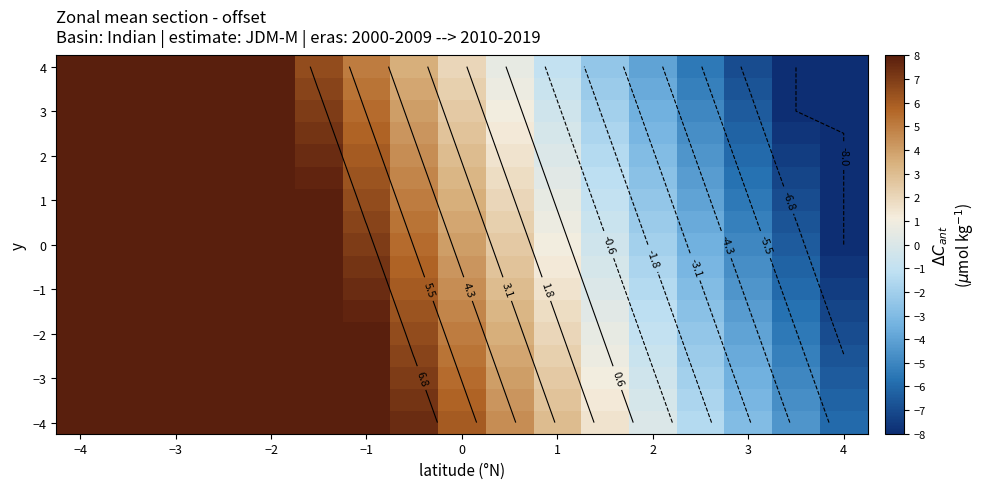

How many data points in −2 are less than 5?

8